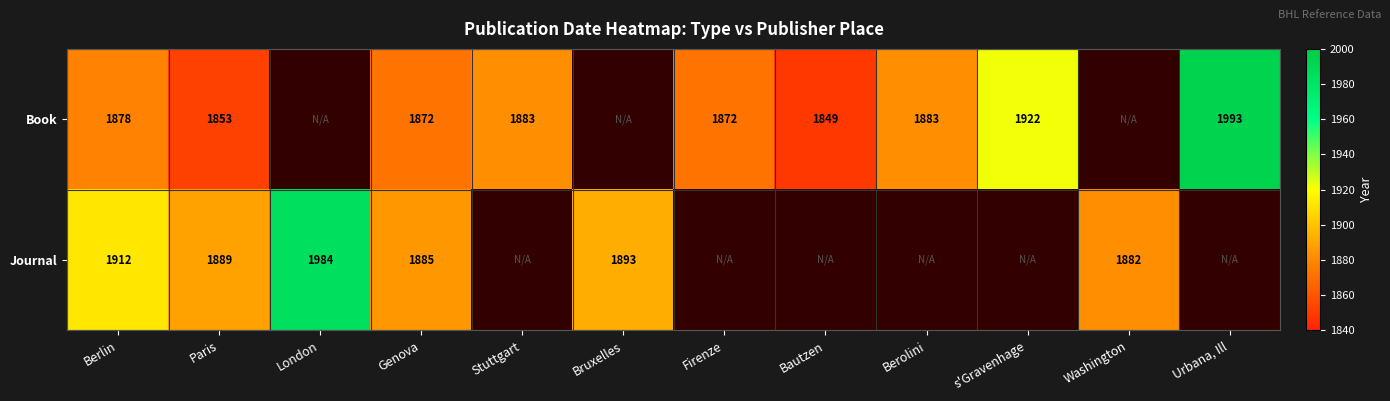

True or false: Book has a value of 3361 at Berlin.

False